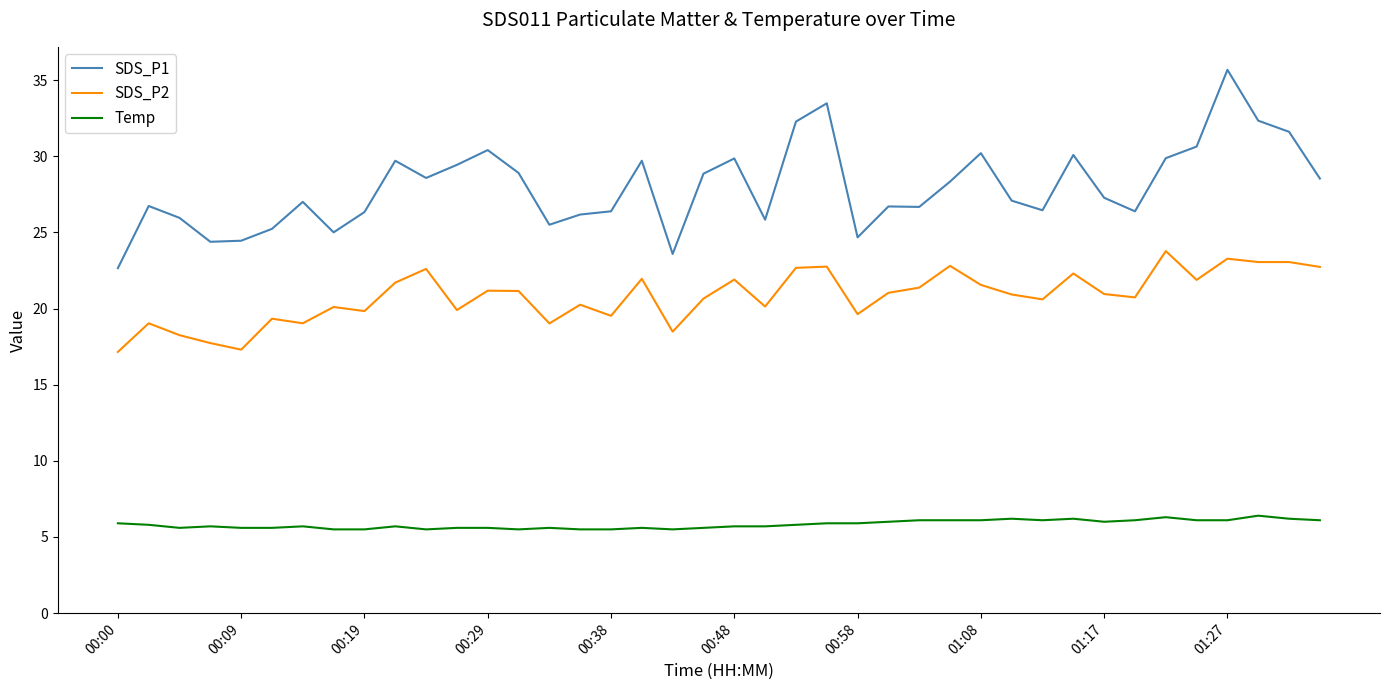

Which series has the largest total across all categories?

SDS_P1